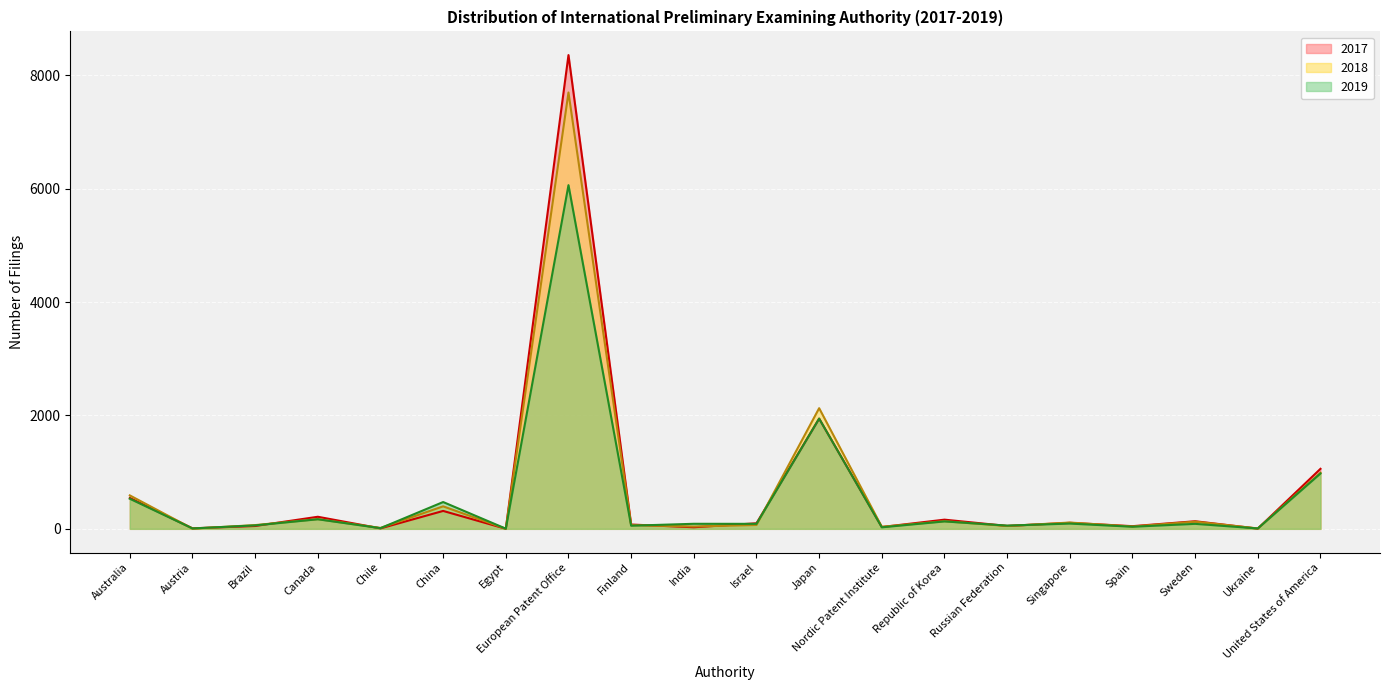

What is the difference between the maximum and minimum values in the 2018 series?

7698